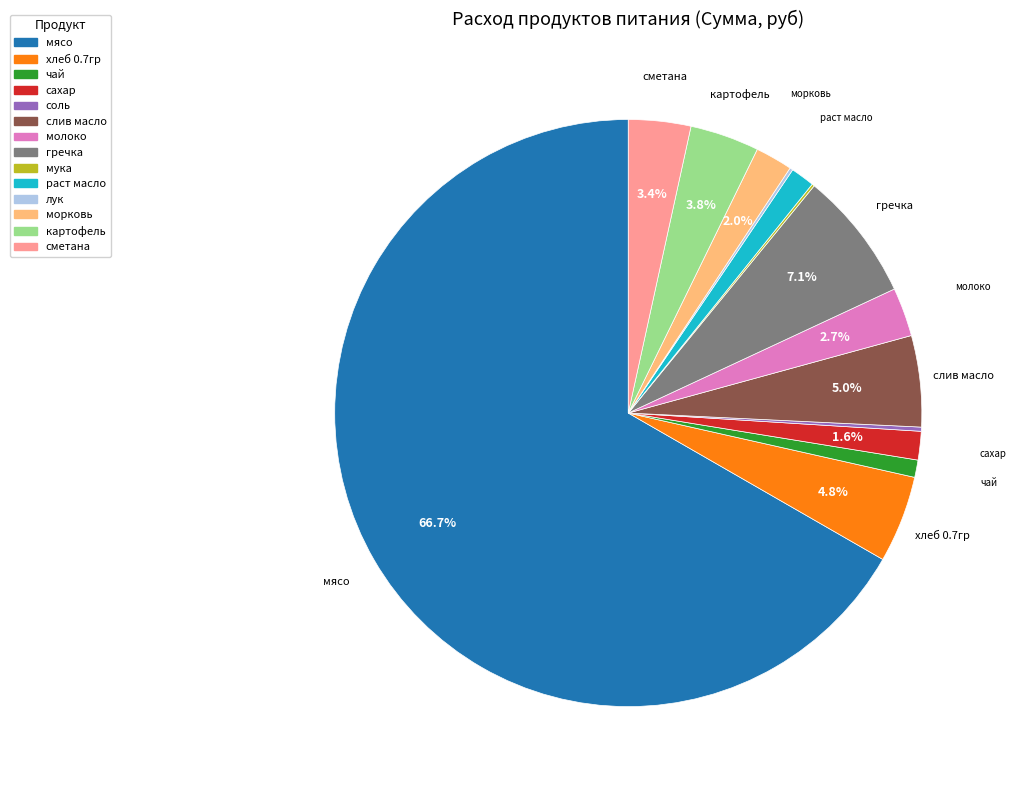

What is the largest slice in the pie chart?

мясо